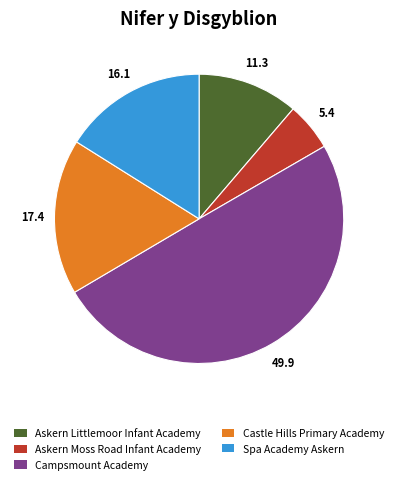

Do Castle Hills Primary Academy and Askern Littlemoor Infant Academy together represent more than half of the pie?

No